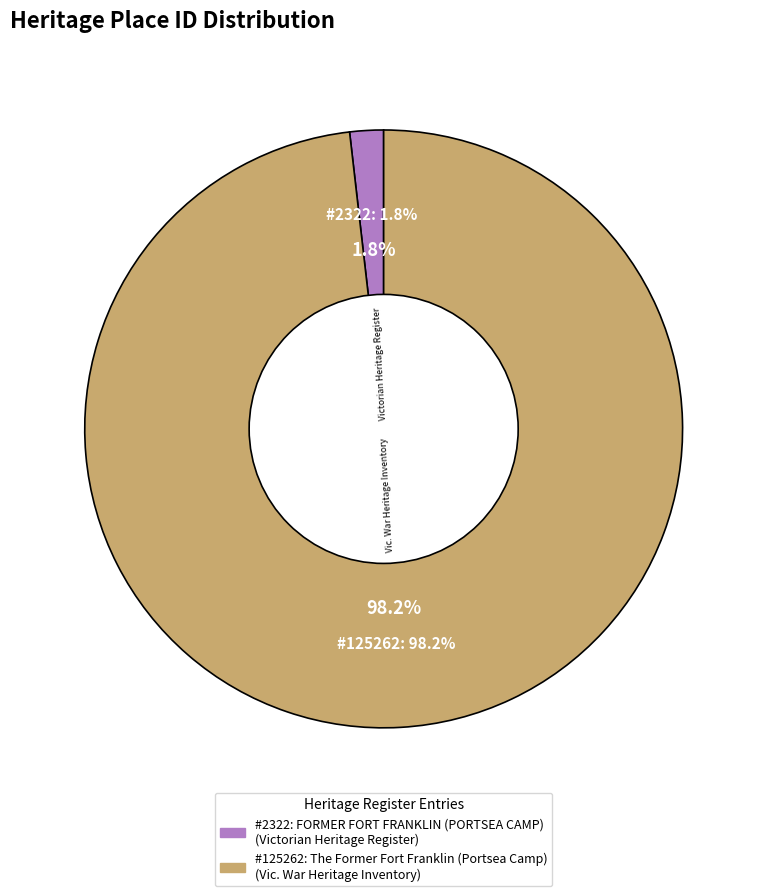

What is the total percentage of The Former Fort Franklin (Portsea Camp) and FORMER FORT FRANKLIN (PORTSEA CAMP)?

100.0%